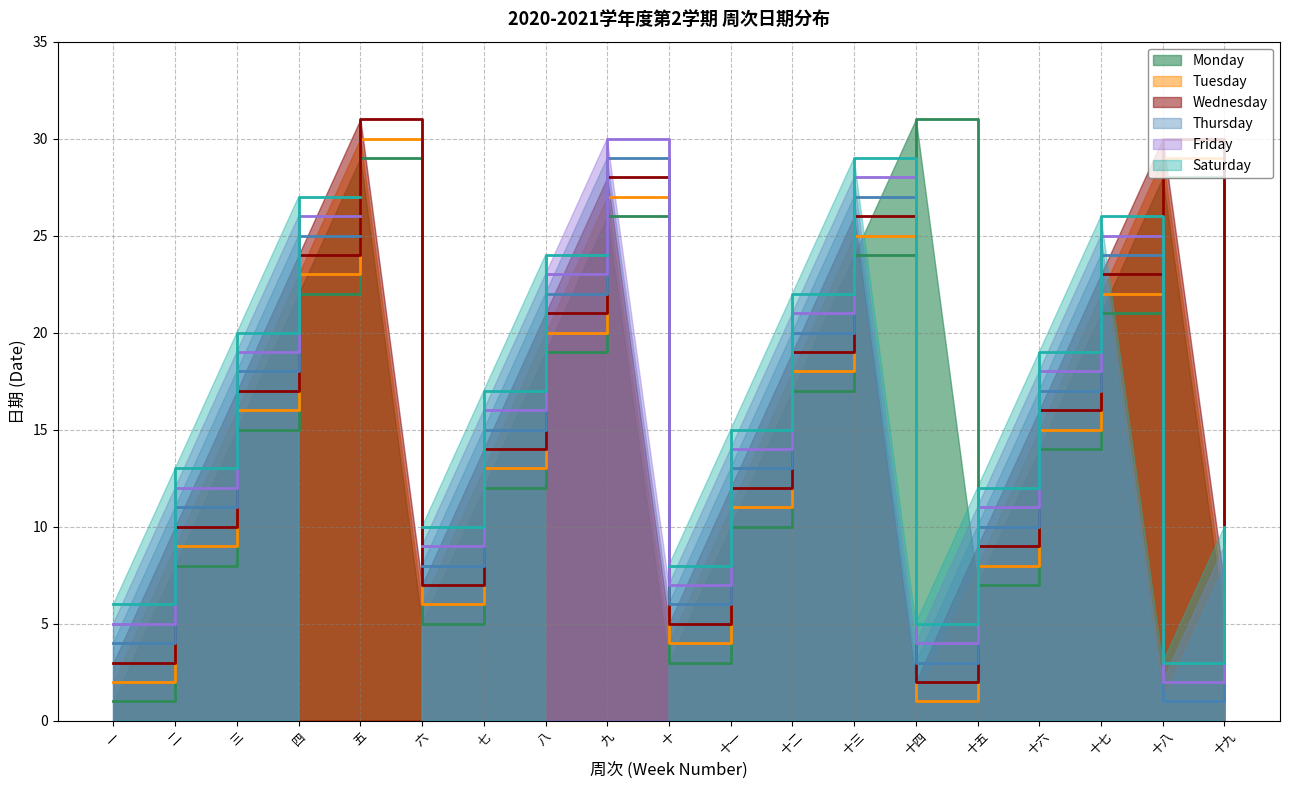

Is the value of Wednesday at 十一 greater than the value of Monday at 二?

Yes